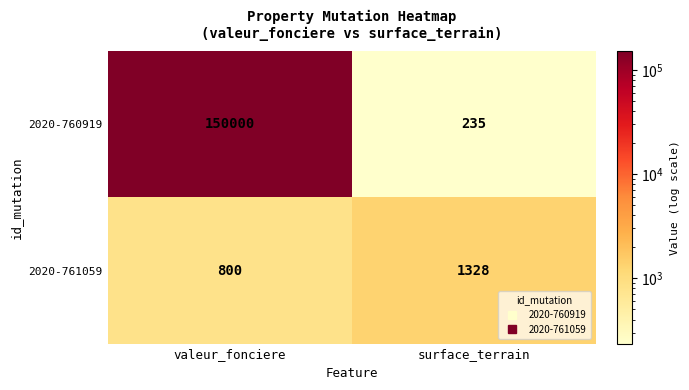

Which category has the lowest value in the 2020-761059 series?

valeur_fonciere